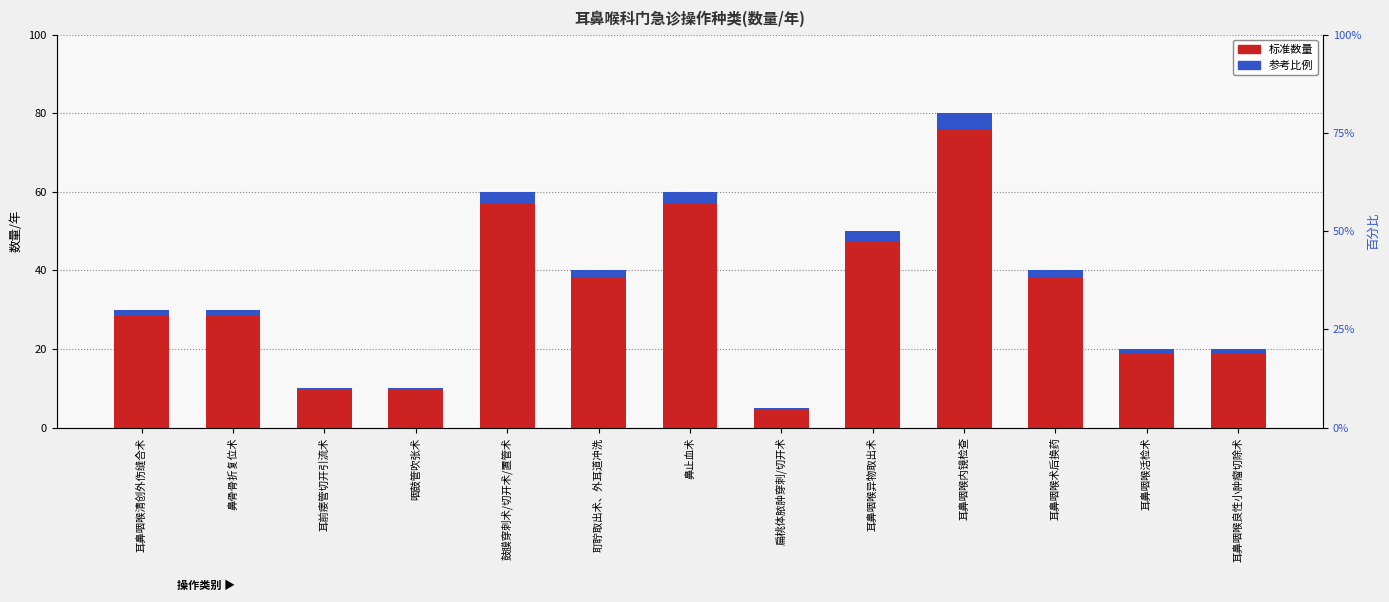

What is the total value across all series at 耳鼻咽喉活检术?

21.0